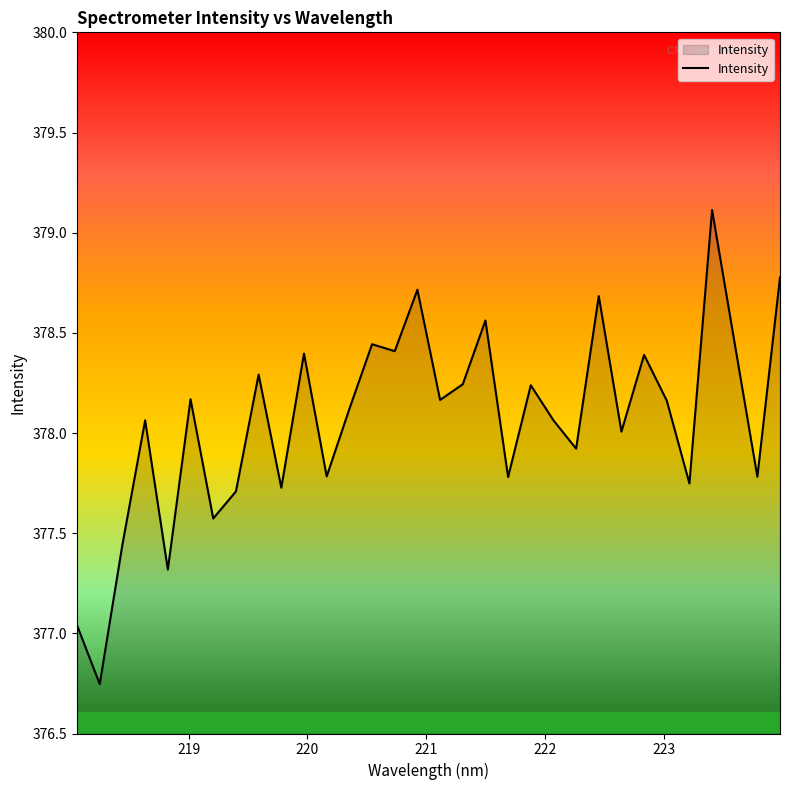

What is the difference between the maximum and minimum values?

2.4